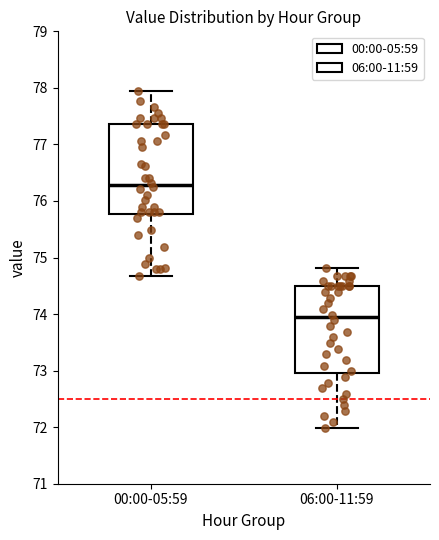

Where does the upper whisker of the box for 06:00-11:59 end on the y-axis? The values are not printed on the chart, so give them approximately, as read against the axis.

74.8